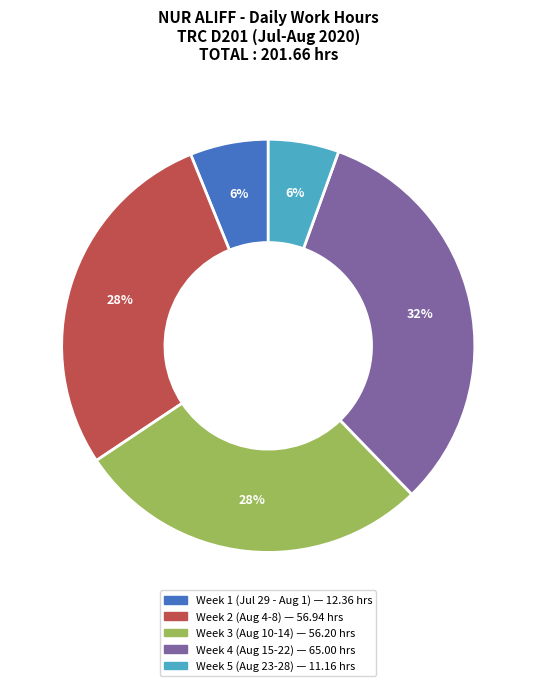

Is there a majority slice in this chart?

No